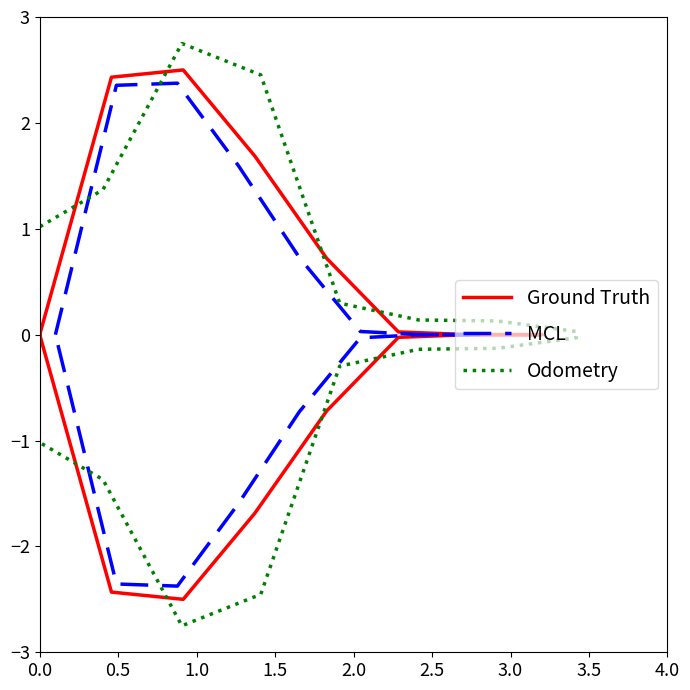

The Ground Truth series shows 0.7 at 2.0. True or false?

True